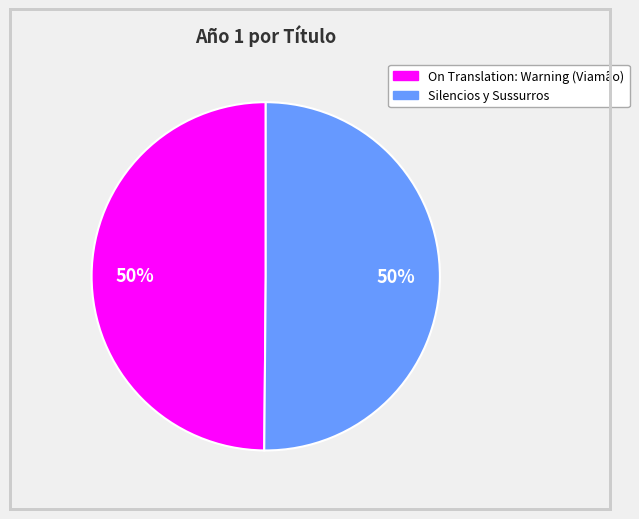

The Silencios y Sussurros slice represents 37% of the pie. True or false?

False